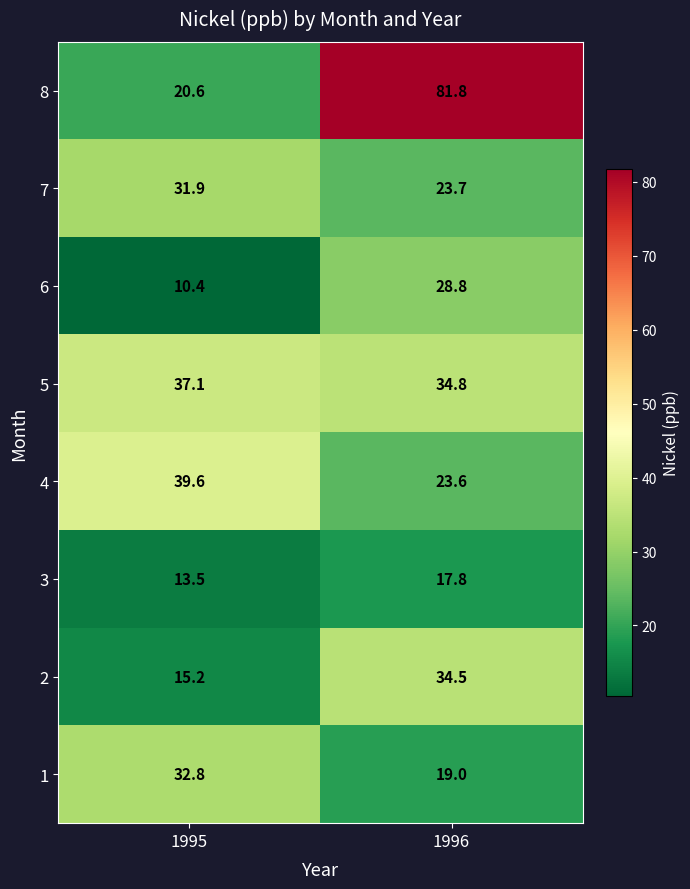

Which series has the largest range (max minus min)?

8